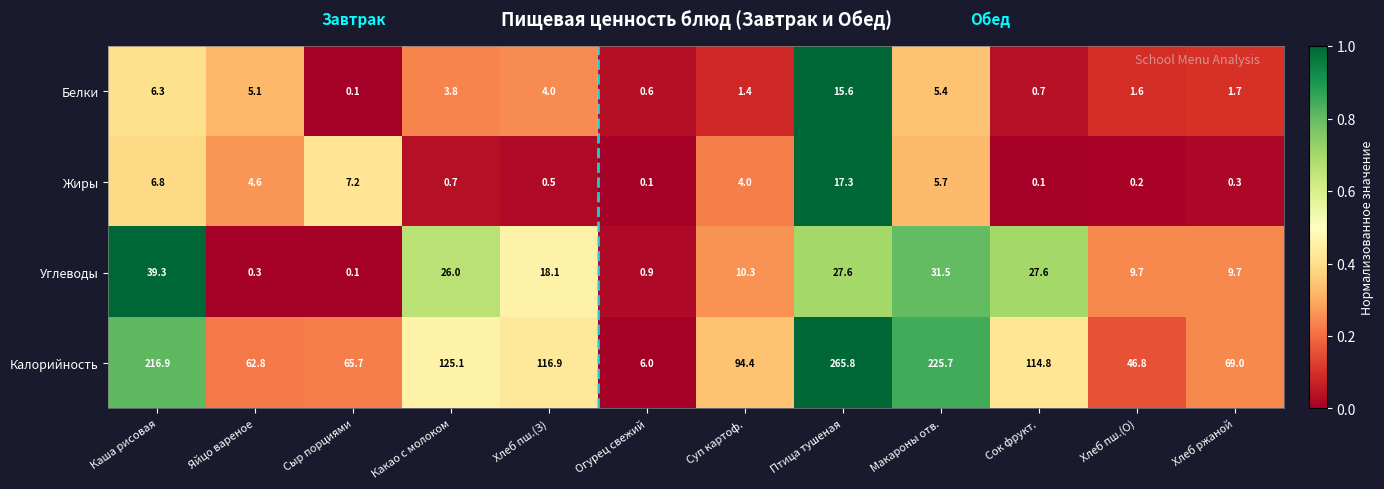

At which category is the sum across all series the highest?

Птица тушеная